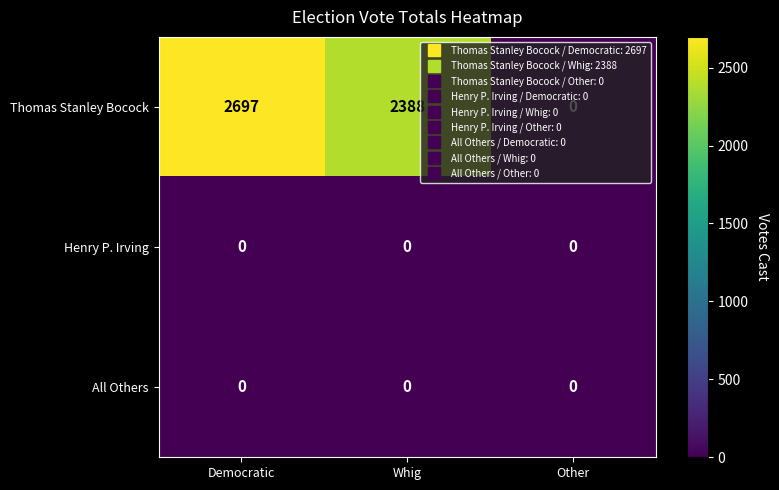

What is the maximum value shown in the chart?

2697